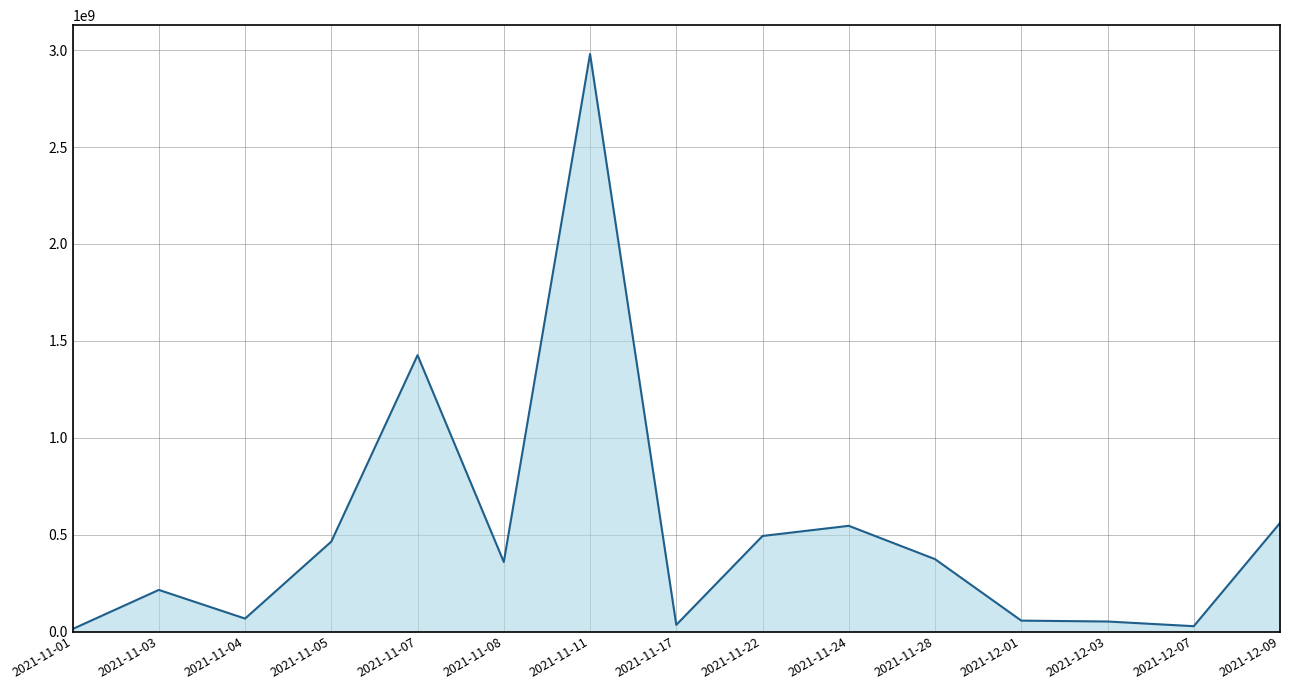

At which label does the data first exceed 358815000?

2021-11-05